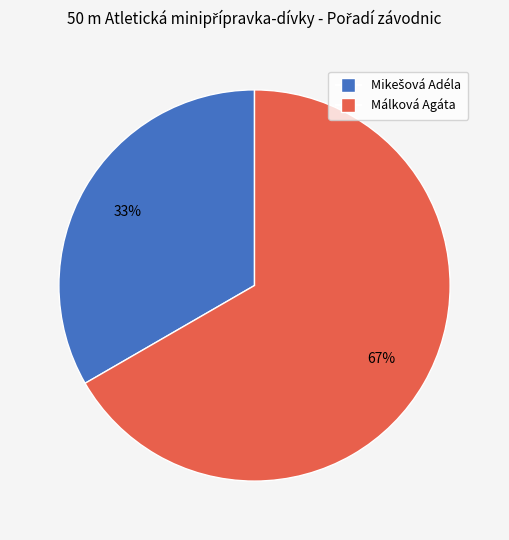

How many slices are in this pie chart?

2